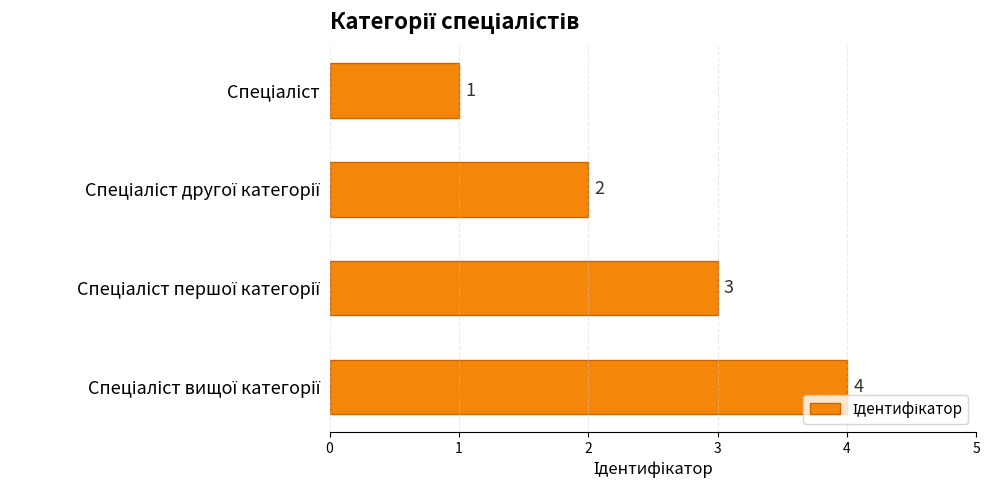

How many distinct data groups are displayed?

1